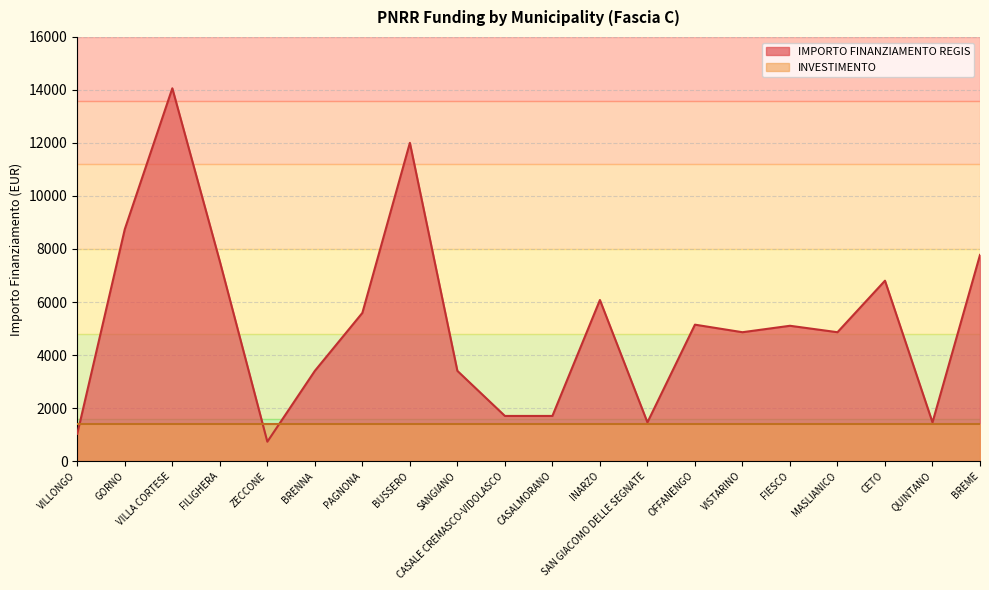

Reading left to right, list all the values displayed in this chart.

VILLONGO=1029	GORNO=8748	VILLA CORTESE=14063	FILIGHERA=7533	ZECCONE=729	BRENNA=3402	PAGNONA=5589	BUSSERO=12005	SANGIANO=3402	CASALE CREMASCO-VIDOLASCO=1701	CASALMORANO=1701	INARZO=6075	SAN GIACOMO DELLE SEGNATE=1458	OFFANENGO=5145	VISTARINO=4860	FIESCO=5103	MASLIANICO=4860	CETO=6804	QUINTANO=1458	BREME=7776